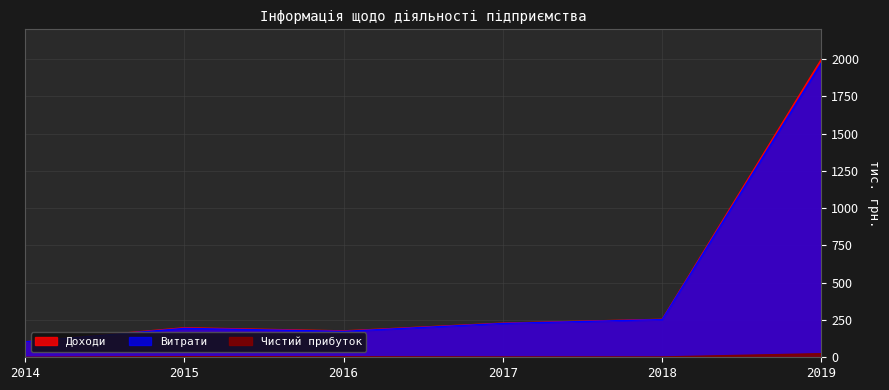

Which has a higher value, 2014 or 2017?

2017